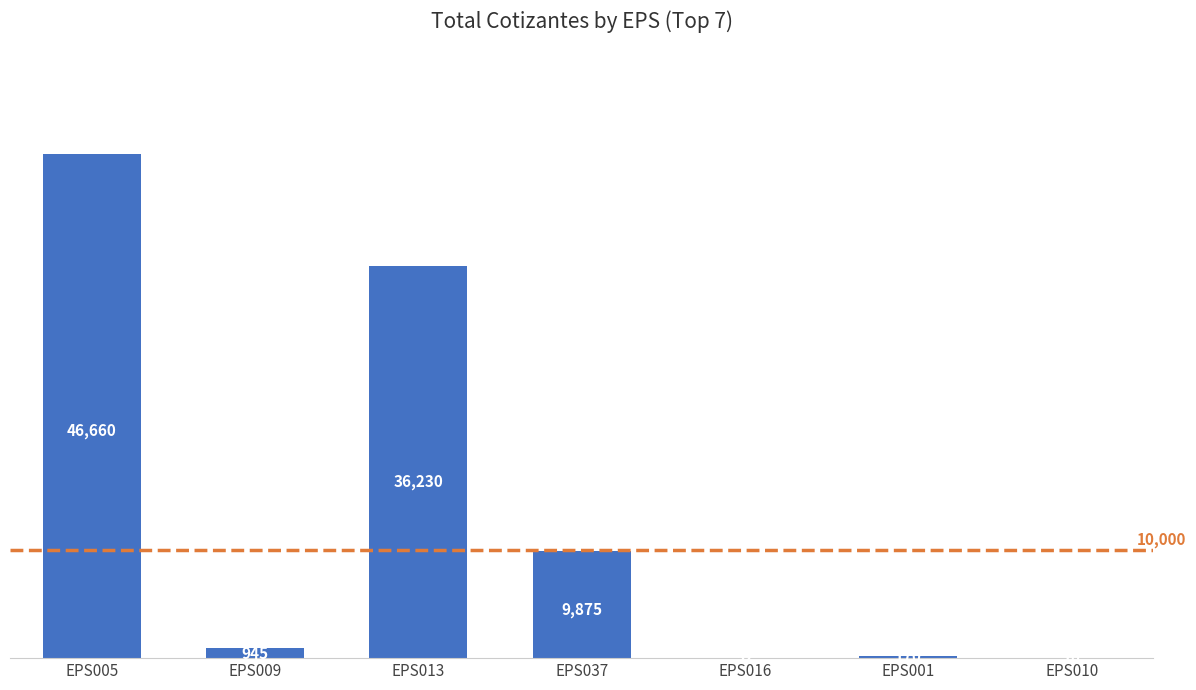

Where does the data first go above 945?

EPS005